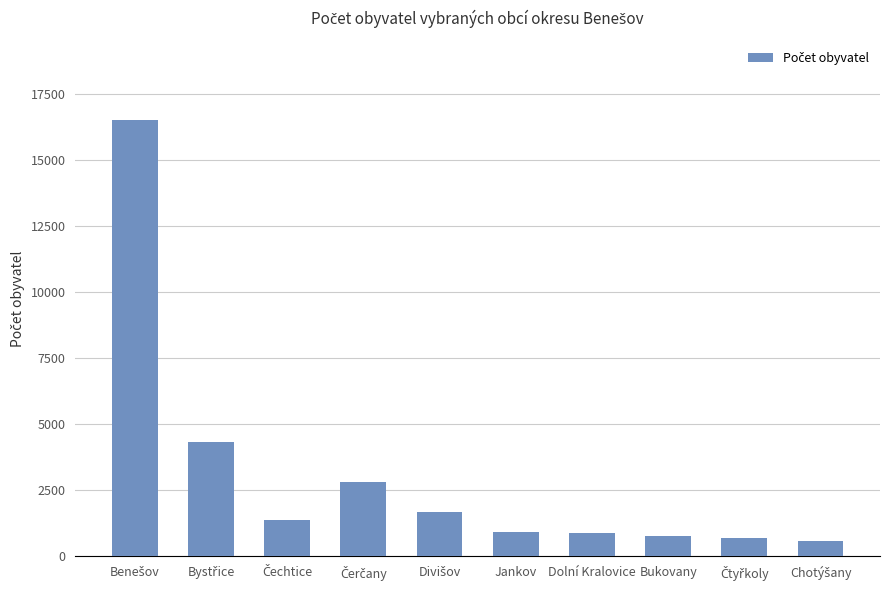

How many data points are less than 1373?

5